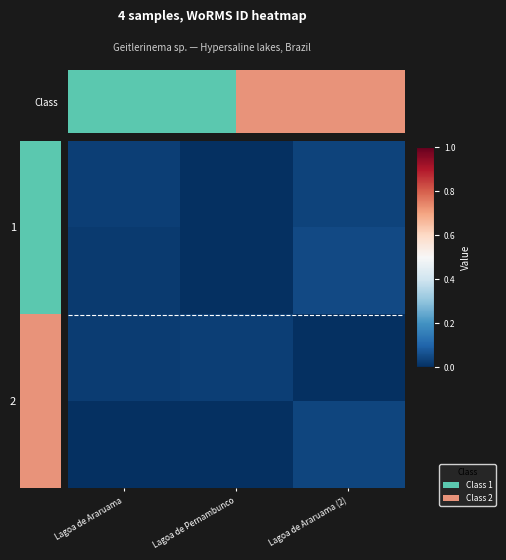

Between Lagoa de Araruama (2) and Lagoa de Pernambunco, which is larger?

Lagoa de Araruama (2)